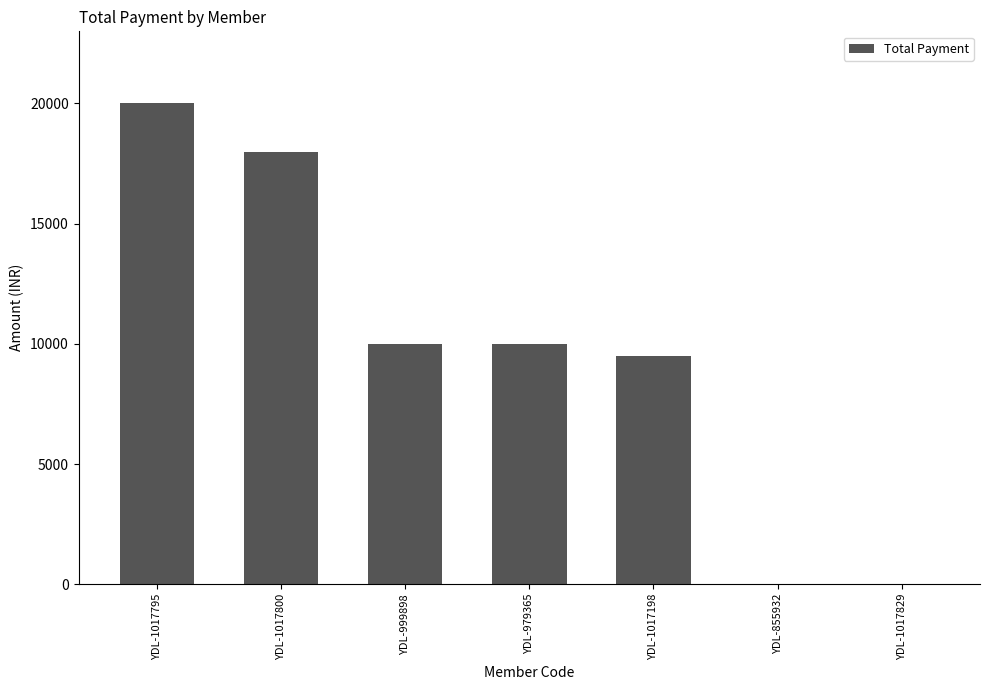

True or false: the data shows 20000 at YDL-1017795.

True